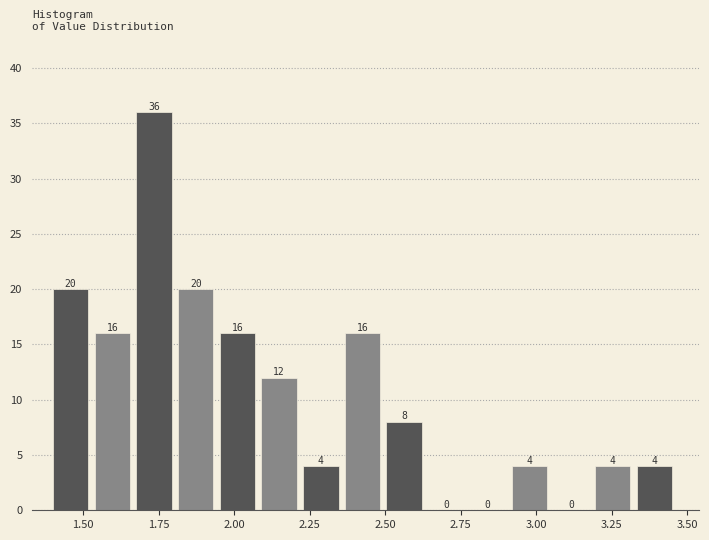

Read against the x-axis, roughly where is the centre of the tallest bar?

1.75